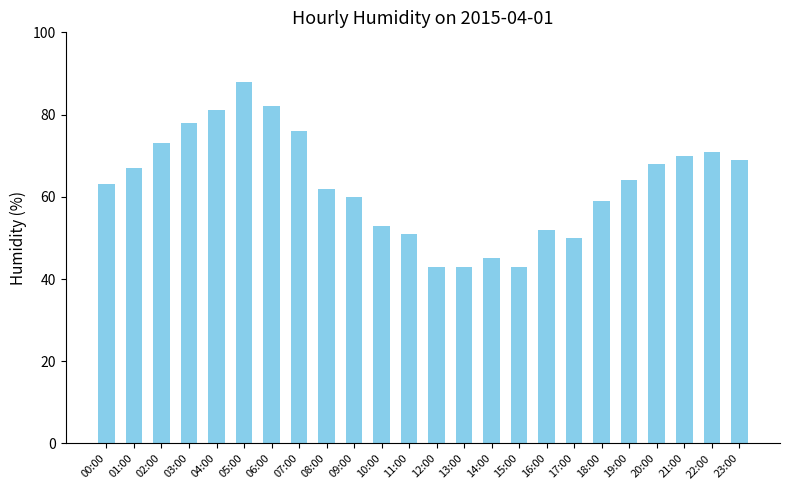

Reading left to right, what are all the values shown in this chart?

00:00=63	01:00=67	02:00=73	03:00=78	04:00=81	05:00=88	06:00=82	07:00=76	08:00=62	09:00=60	10:00=53	11:00=51	12:00=43	13:00=43	14:00=45	15:00=43	16:00=52	17:00=50	18:00=59	19:00=64	20:00=68	21:00=70	22:00=71	23:00=69